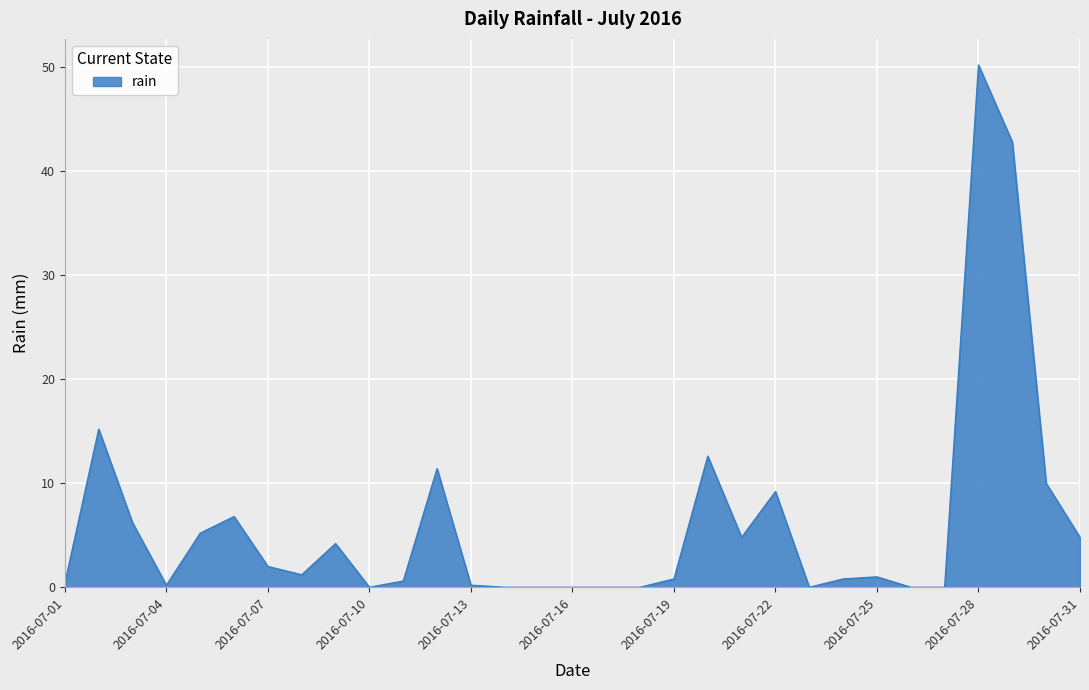

What is the greatest value displayed?

50.2